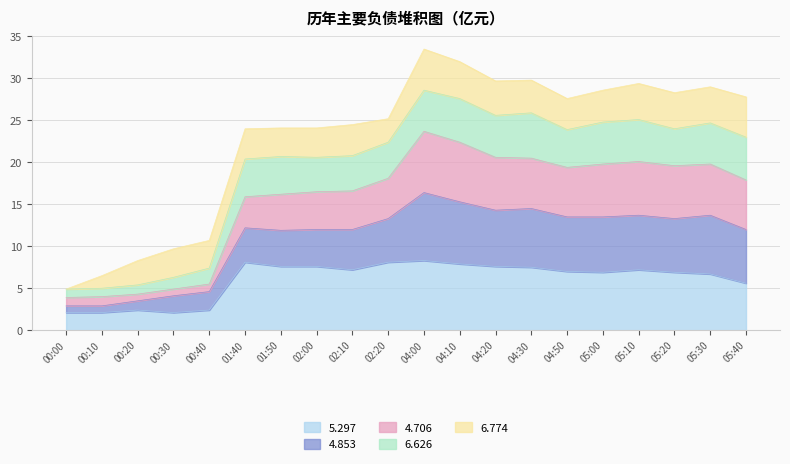

What is the total value across all series at 01:40?

24.0